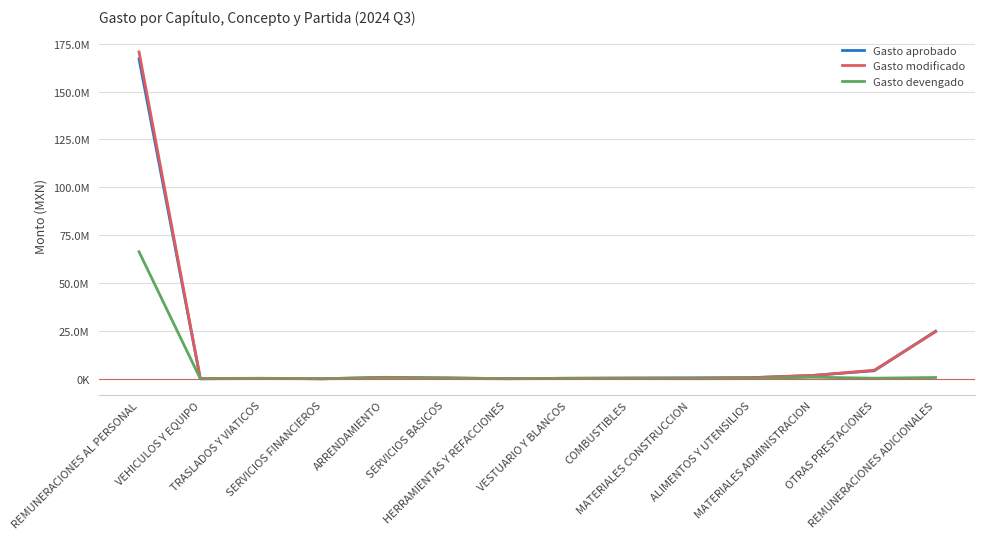

Is this an area chart (filled region under the line)?

No